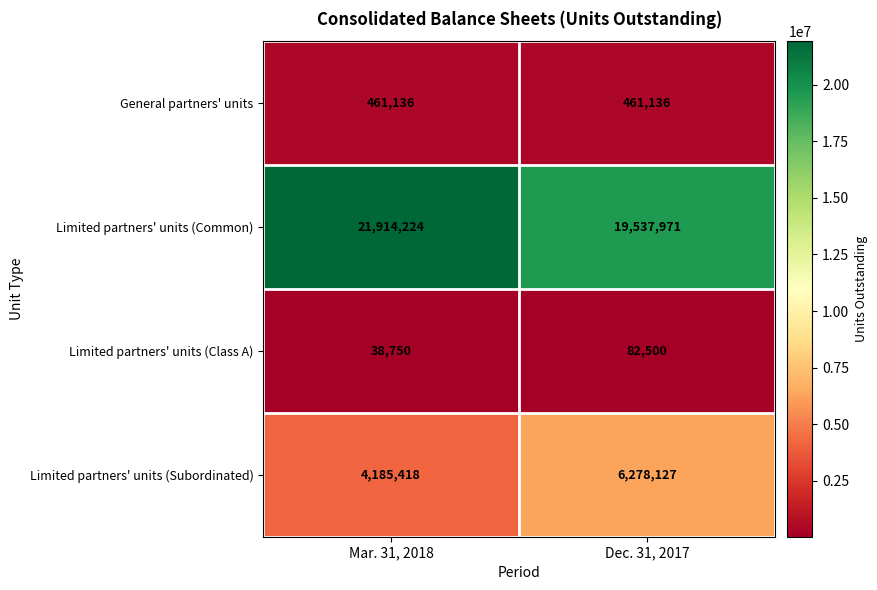

What is the total value across all series at Mar. 31, 2018?

26599528